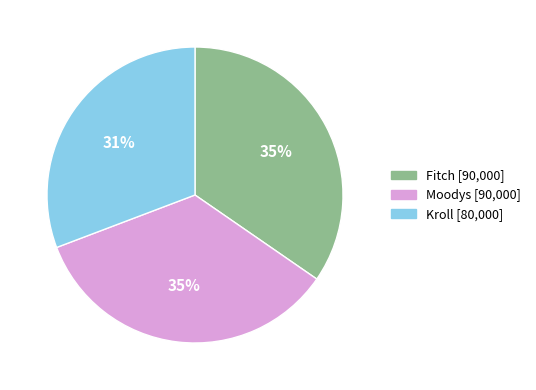

What percentage is the Kroll slice, to the nearest percent?

31%